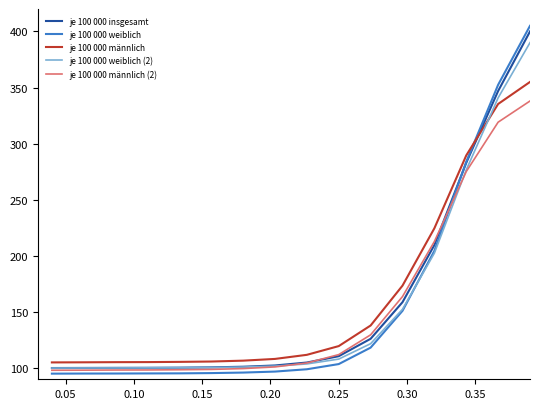

How many lines are shown in the chart?

5